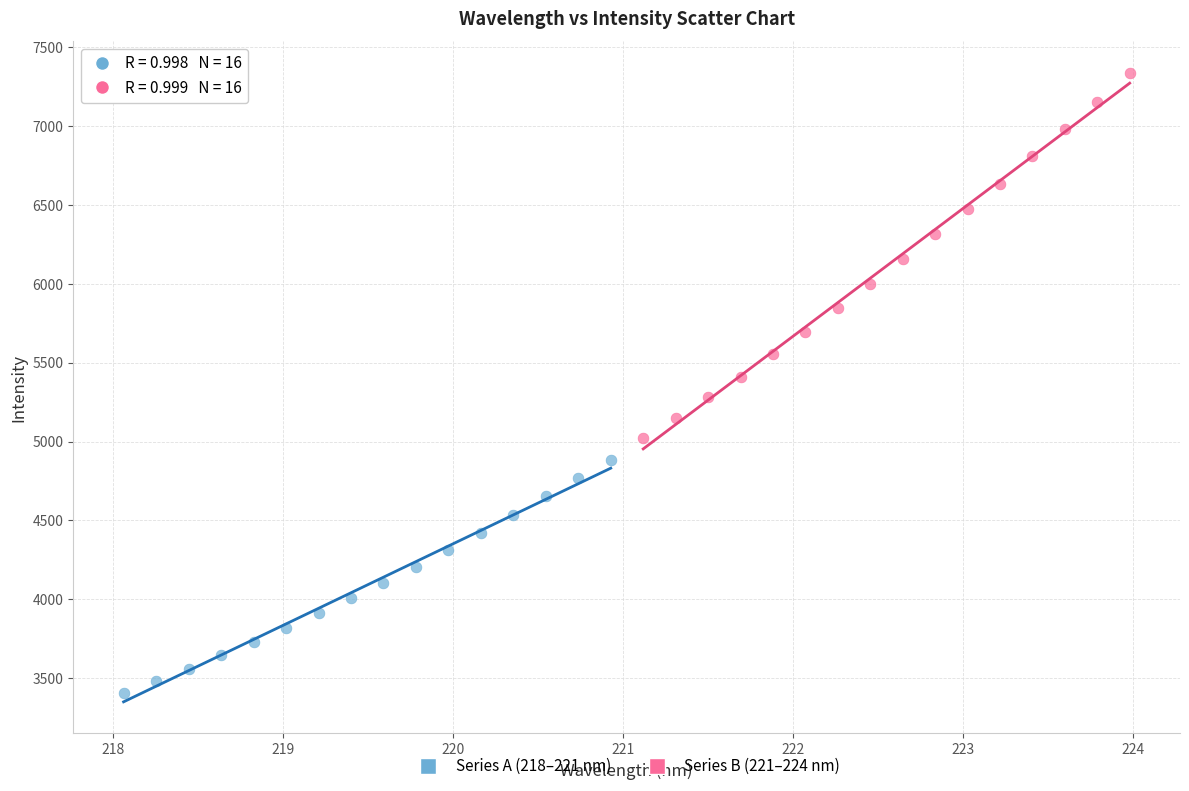

Which series contains the highest Y value?

Series B (221–224 nm)